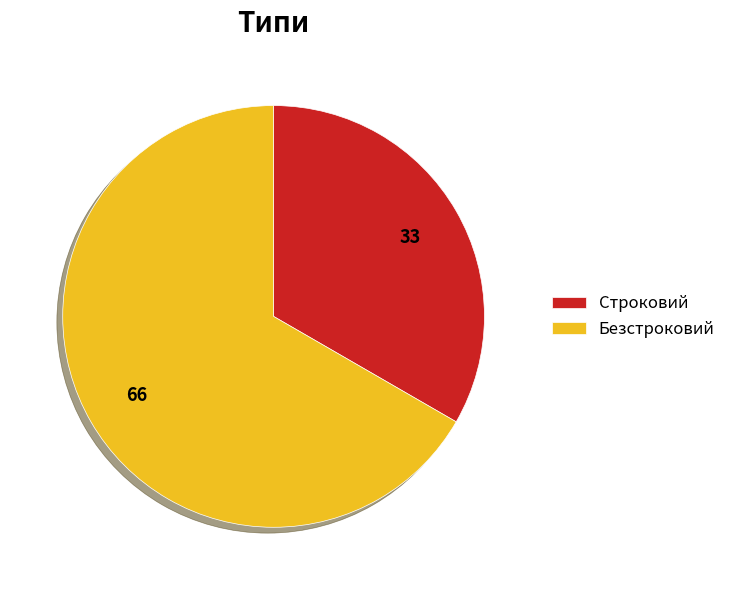

How many slices are in this pie chart?

2